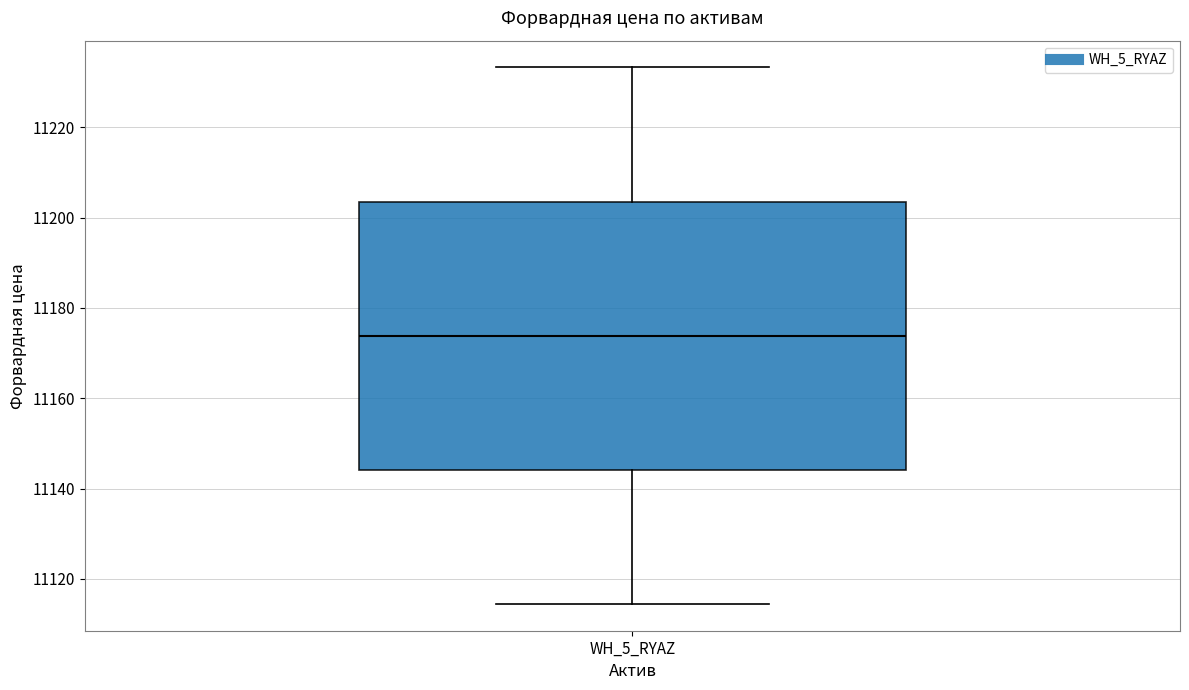

Transcribe this box plot: give where the median line is, the range the box spans, and where the two whiskers end, as read against the y-axis. The values are not printed on the chart, so give them approximately, as read against the axis.

median 11174, box 11144 to 11204, whiskers 11114 to 11234